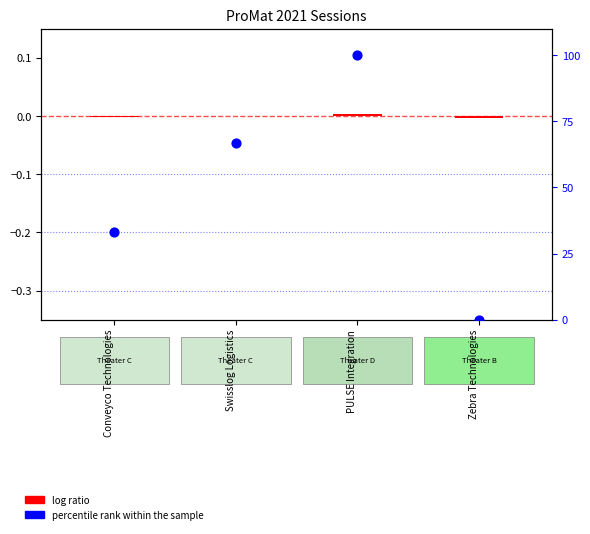

Which series has the widest spread of Y values?

percentile rank within the sample